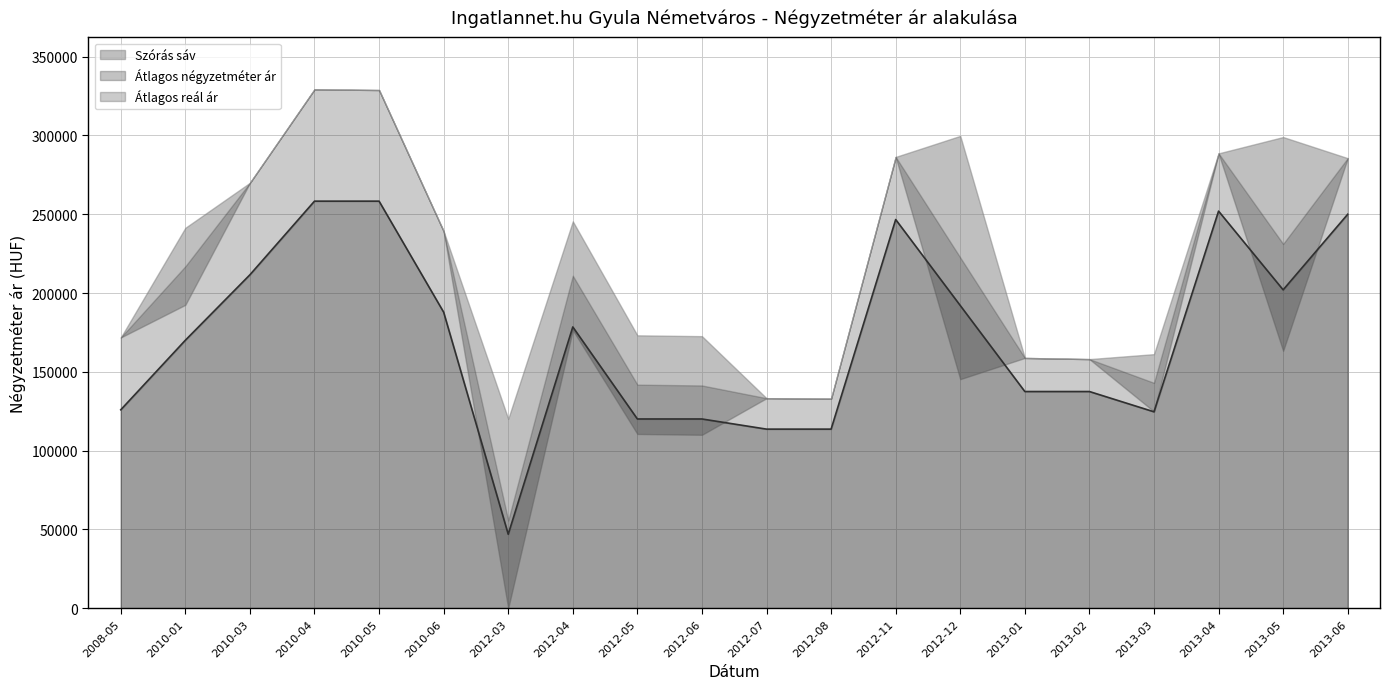

Reading right to left, what are all the values shown in this chart?

Szoras_also: 2013-06=285631	2013-05=163372	2013-04=288662	2013-03=124825	2013-02=158077	2013-01=158819	2012-12=145371	2012-11=286407	2012-08=133026	2012-07=133273	2012-06=110055	2012-05=110583	2012-04=176495	2012-03=0	2010-06=239219	2010-05=328862	2010-04=329336	2010-03=269988	2010-01=192533	2008-05=171797
Szoras_felso: 2013-06=285631	2013-05=299018	2013-04=288662	2013-03=161221	2013-02=158077	2013-01=158819	2012-12=299755	2012-11=286407	2012-08=133026	2012-07=133273	2012-06=172639	2012-05=173167	2012-04=245529	2012-03=120152	2010-06=239219	2010-05=328862	2010-04=329336	2010-03=269988	2010-01=241415	2008-05=171797
Atlagos_ar: 2013-06=250000	2013-05=202041	2013-04=252000	2013-03=124632	2013-02=137500	2013-01=137500	2012-12=192083	2012-11=246666	2012-08=113636	2012-07=113636	2012-06=120073	2012-05=120073	2012-04=178490	2012-03=46916	2010-06=187861	2010-05=258333	2010-04=258333	2010-03=211597	2010-01=170049	2008-05=125907
Real_ar: 2013-06=285631	2013-05=231195	2013-04=288662	2013-03=143023	2013-02=158077	2013-01=158819	2012-12=222563	2012-11=286407	2012-08=133026	2012-07=133273	2012-06=141347	2012-05=141875	2012-04=211012	2012-03=55688	2010-06=239219	2010-05=328862	2010-04=329336	2010-03=269988	2010-01=216974	2008-05=171797